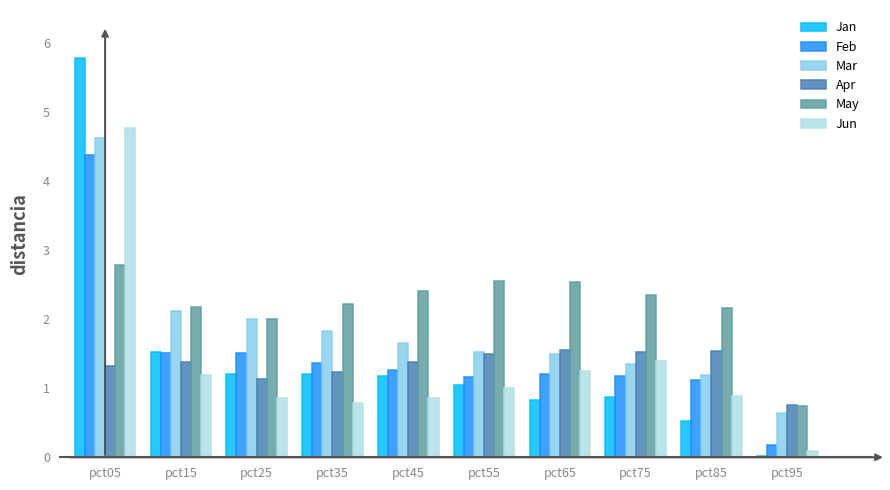

How many Apr values are between 1 and 2?

9